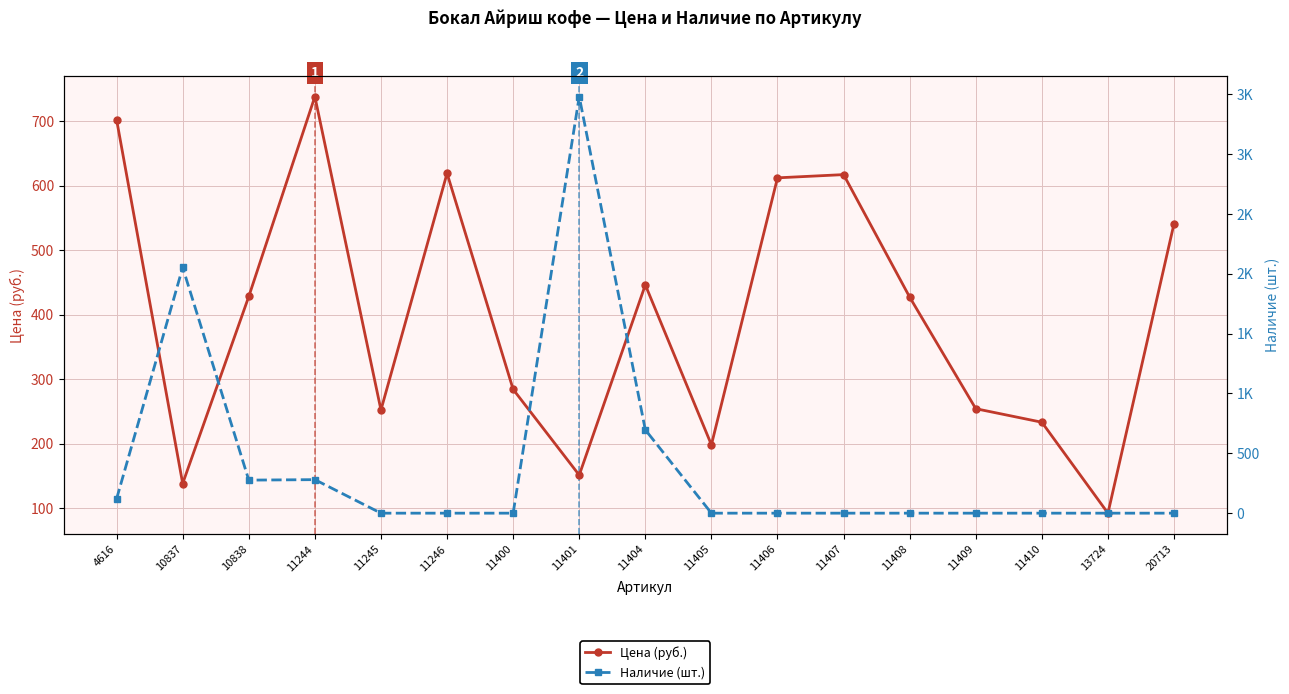

How many series are shown in this chart?

2